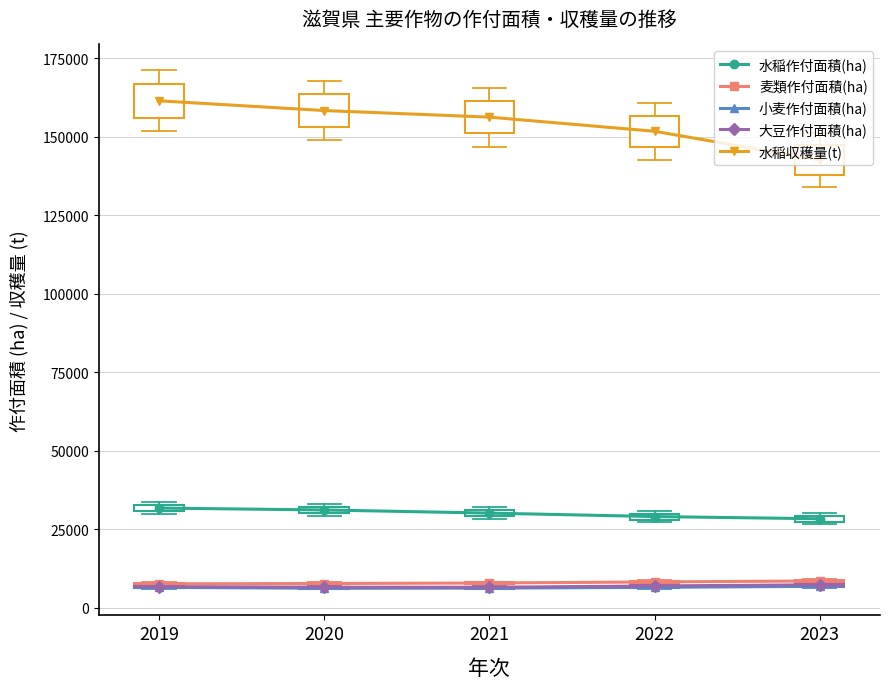

At which category does the chart reach its peak across all series?

2019